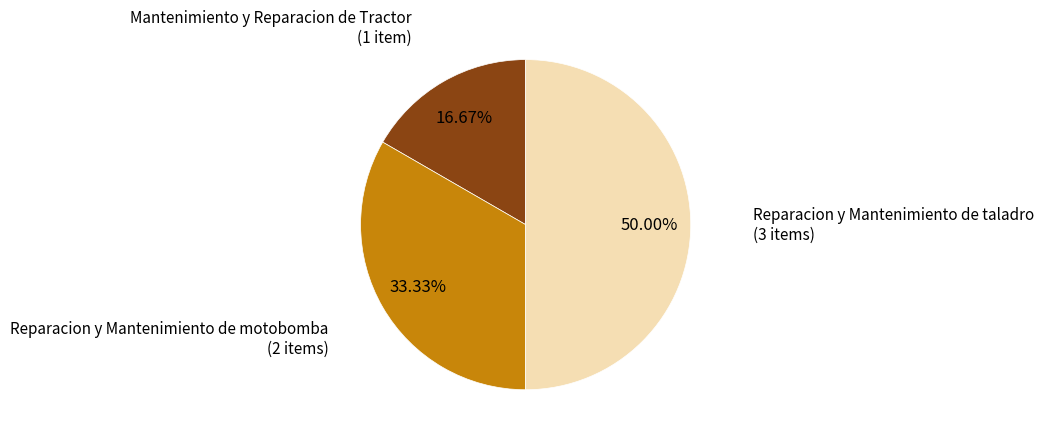

How many slices are in this pie chart?

3